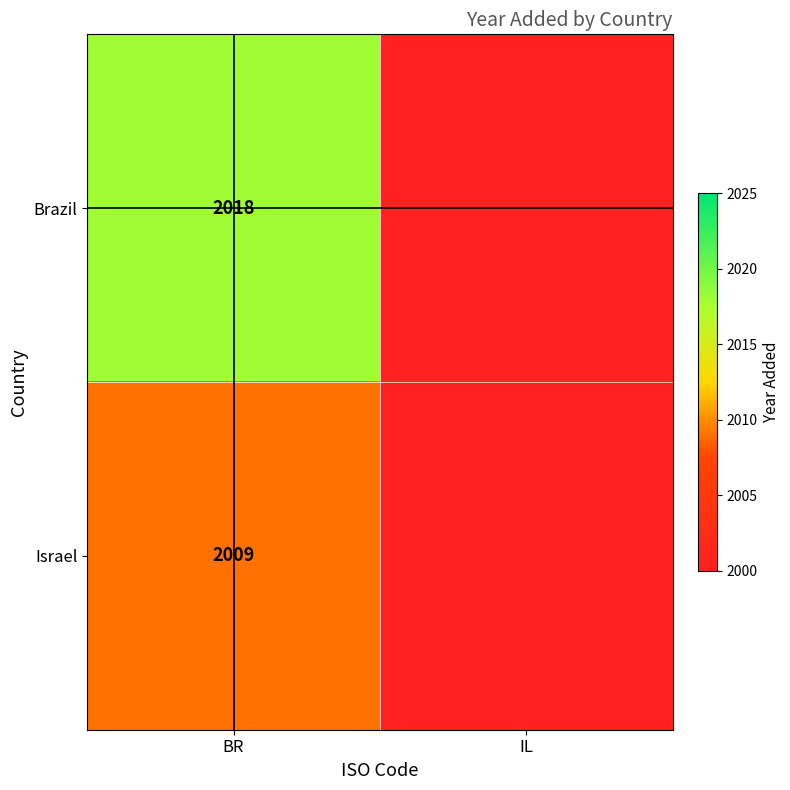

How many categories are shown in the chart?

2